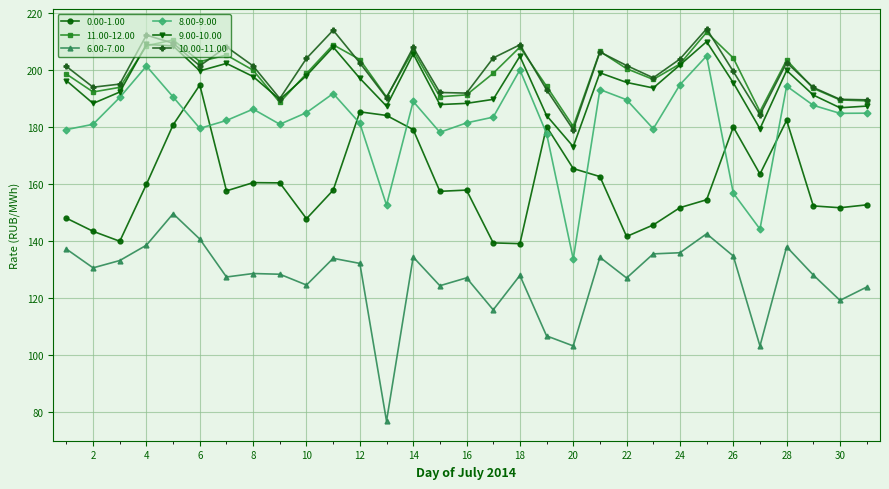

True or false: 11.00-12.00 and 0.00-1.00 intersect in this chart.

False